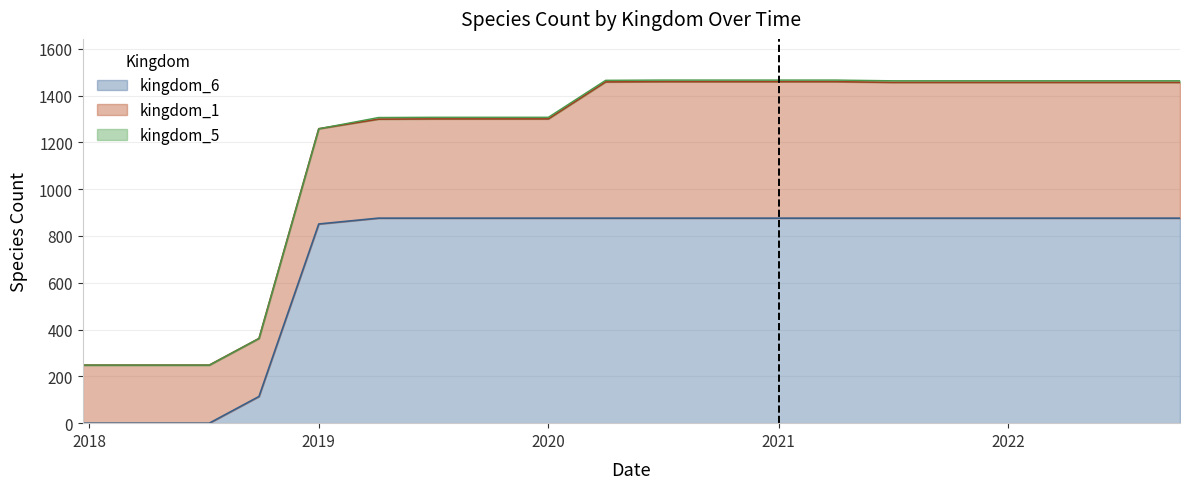

At 9, list the series in order from largest to smallest.

kingdom_6, kingdom_1, kingdom_5